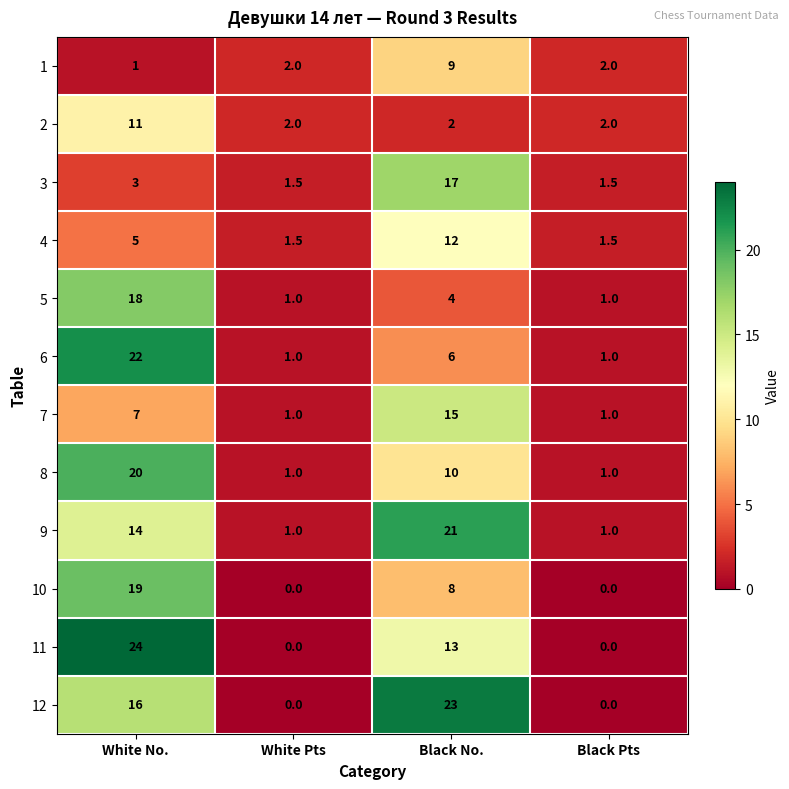

How many values in the 8 series are below 10?

2